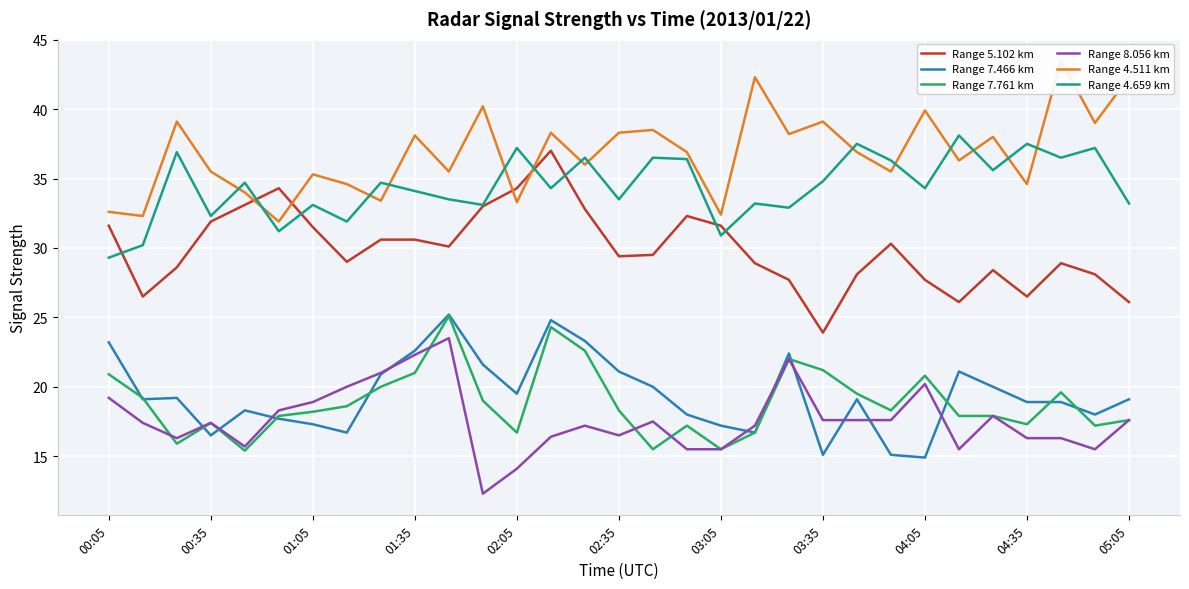

Where does the Range 7.466 km series first go above 19?

00:05